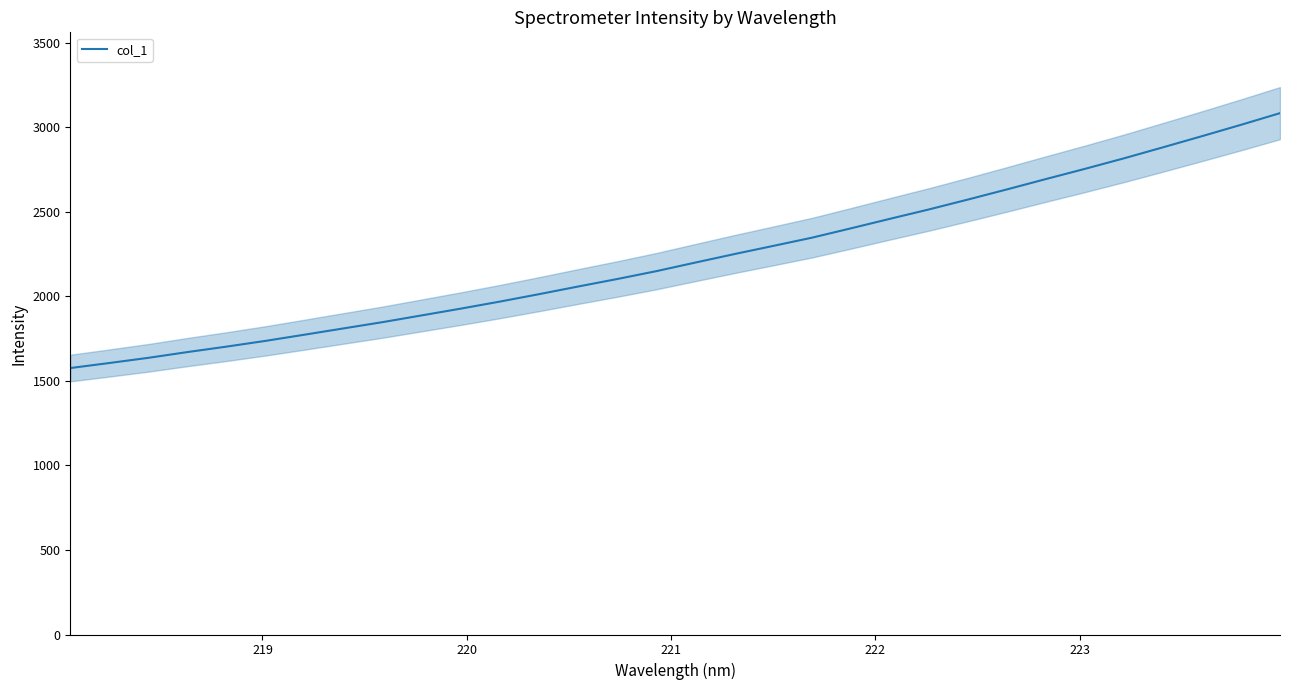

What is the highest value of the col_1 series?

3083.9